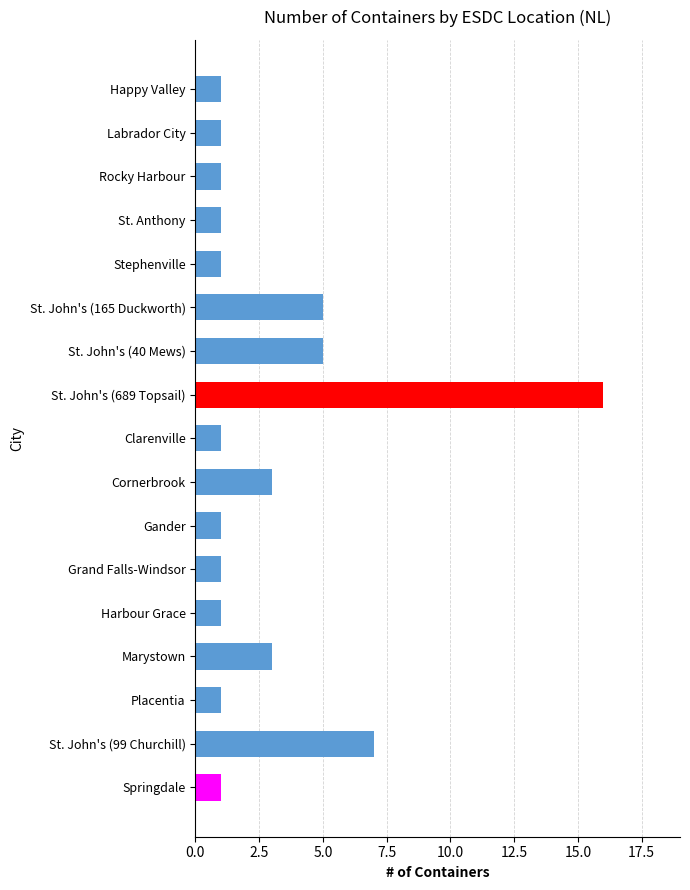

What is the value of the 15th bar from the top?

1